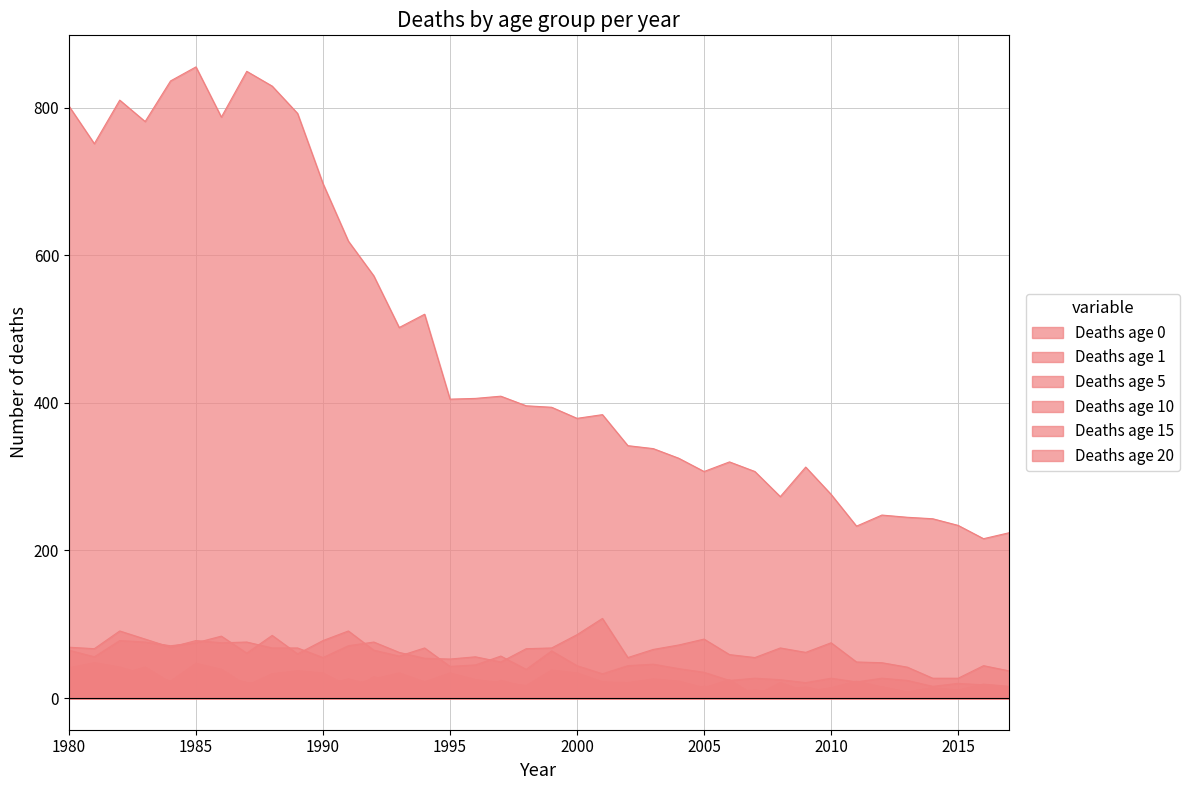

Reading left to right, what are all the values shown in this chart?

Deaths age 0: 802	751	810	781	836	855	787	849	829	792	697	619	572	502	520	405	406	409	396	394	379	384	342	338	325	307	320	307	273	313	276	233	248	245	243	234	216	224
Deaths age 1: 65	56	78	76	71	75	84	61	85	60	78	91	65	57	68	43	45	57	39	64	44	33	44	46	40	35	24	27	25	21	27	22	27	24	16	20	18	15
Deaths age 5: 31	29	32	42	21	31	29	21	17	14	17	26	17	16	17	18	8	24	15	15	11	8	21	7	8	16	10	9	12	15	8	11	15	8	14	6	5	11
Deaths age 10: 6	18	21	19	6	12	23	21	13	11	27	8	29	17	19	13	6	7	9	18	5	8	5	13	8	14	8	11	6	8	8	10	13	7	5	8	6	5
Deaths age 15: 41	48	42	32	23	47	39	17	33	37	34	16	26	34	22	34	25	21	17	38	34	22	21	26	23	14	25	3	21	9	14	23	15	8	14	11	19	16
Deaths age 20: 69	67	91	80	69	78	75	76	68	68	55	71	76	62	54	53	56	49	67	68	86	108	55	66	72	80	59	55	68	62	75	49	48	42	27	27	44	37